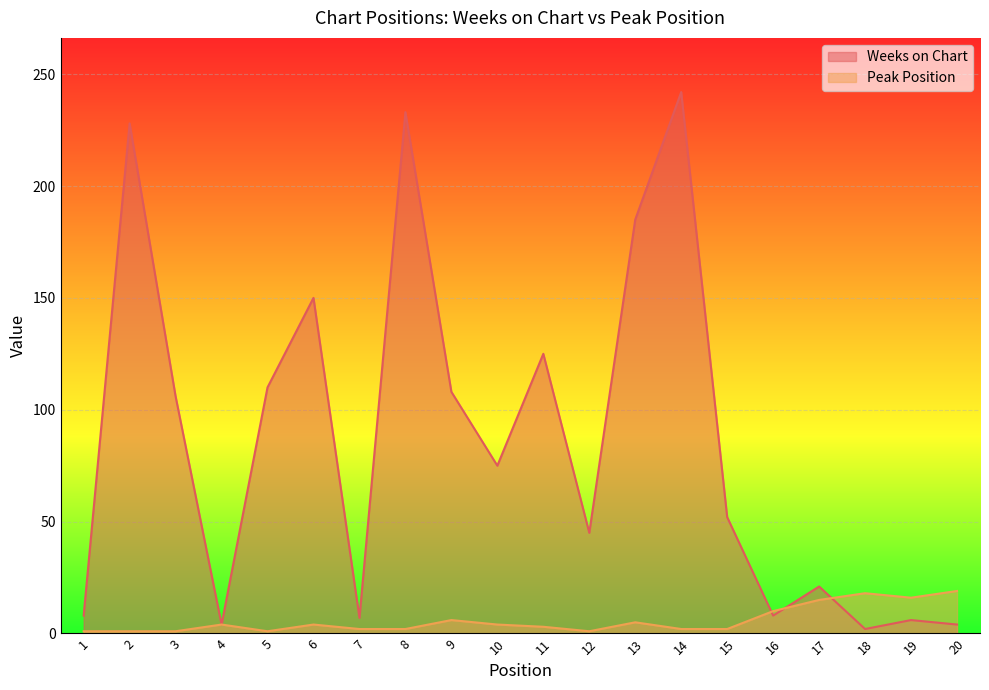

Which series has the widest spread of values?

Weeks on Chart